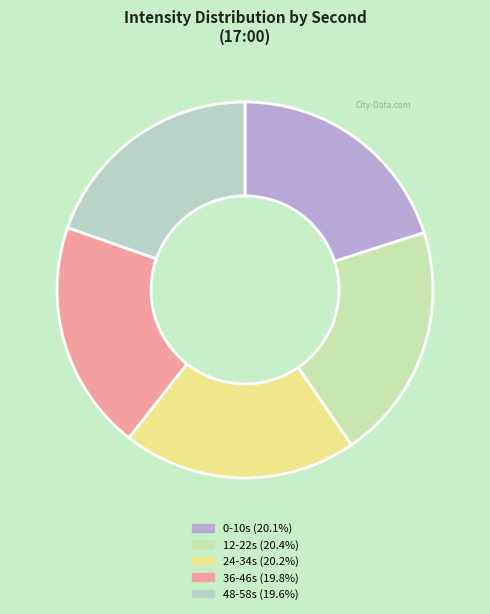

How many segments does this pie chart have?

5